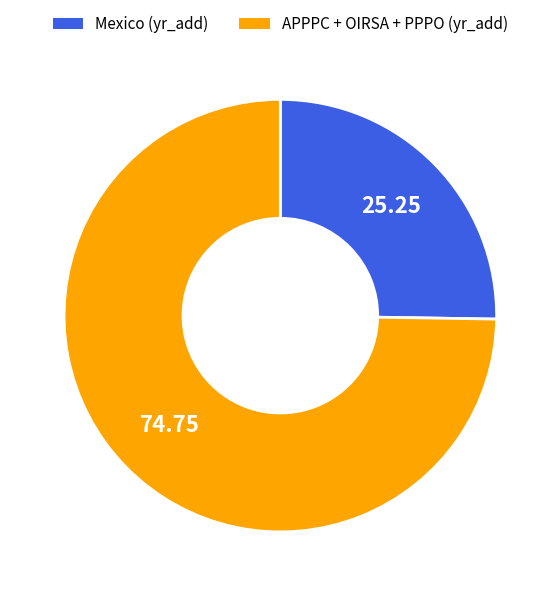

Is there a majority slice in this chart?

Yes